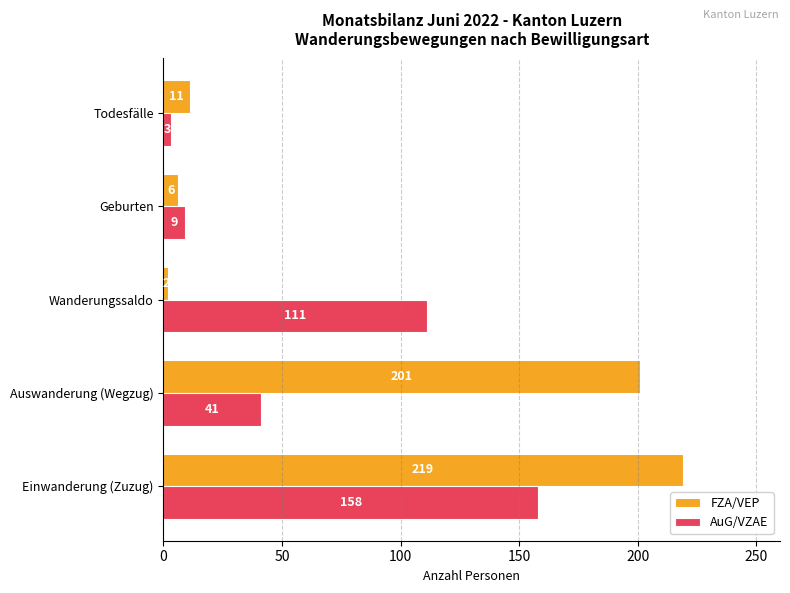

What is the average value of the AuG/VZAE series?

64